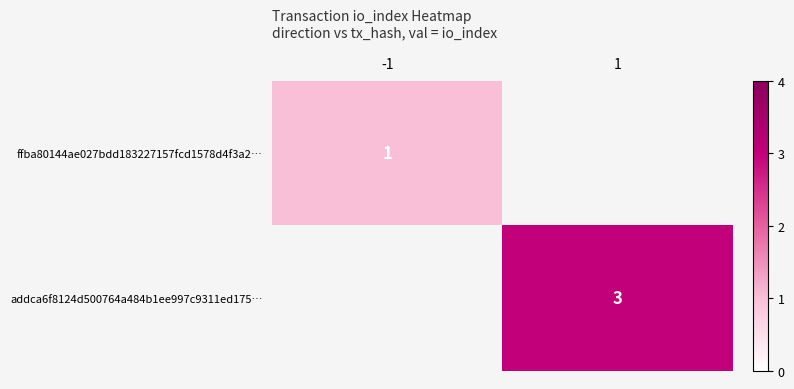

True or false: ffba80144ae027bdd183227157fcd1578d4f3a2… has a value of 1 at -1.

True